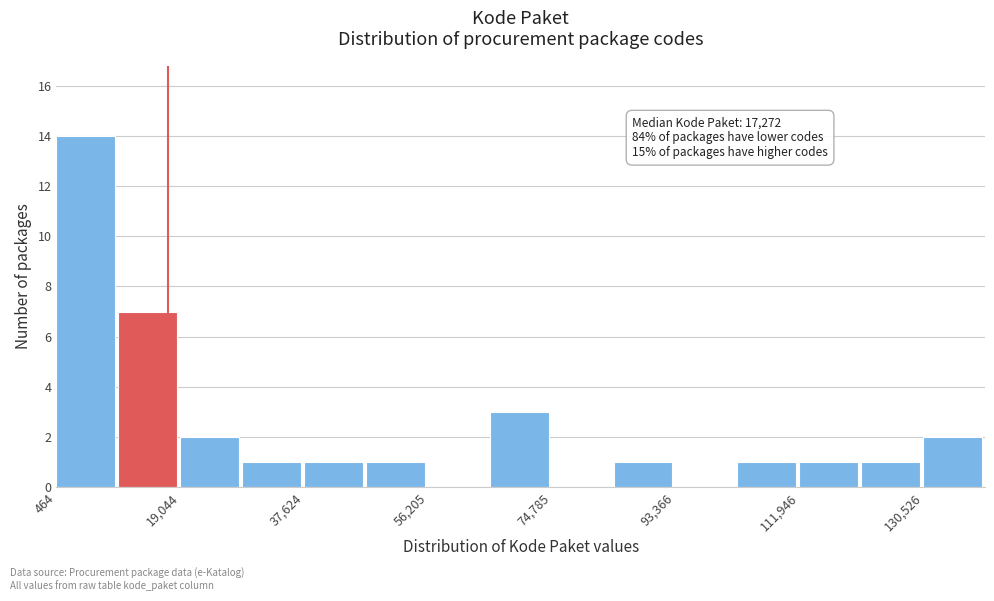

Which range on the x-axis has the tallest bar?

0 to 10000